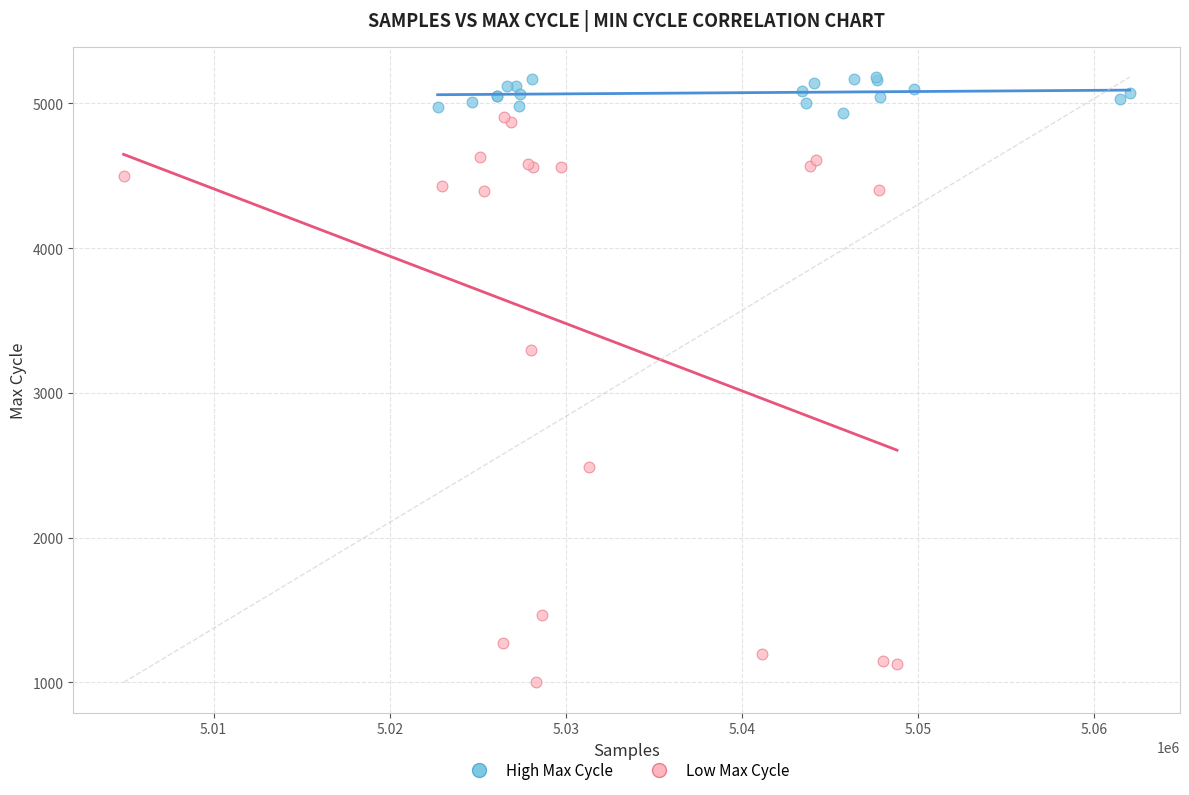

Which series reaches the minimum Y coordinate?

Low Max Cycle